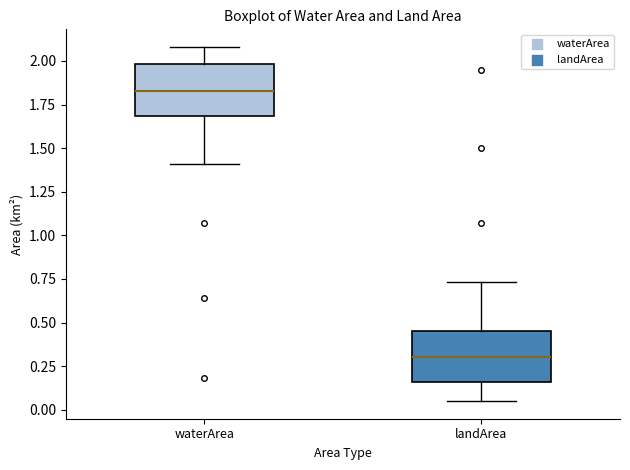

Reading left to right, read every box against the y-axis: the position of its median line, the range the box covers, and the ends of its whiskers. The values are not printed on the chart, so give them approximately, as read against the axis.

waterArea: median 1.85, box 1.70 to 2.00, whiskers 1.40 to 2.10
landArea: median 0.30, box 0.15 to 0.45, whiskers 0.05 to 0.75